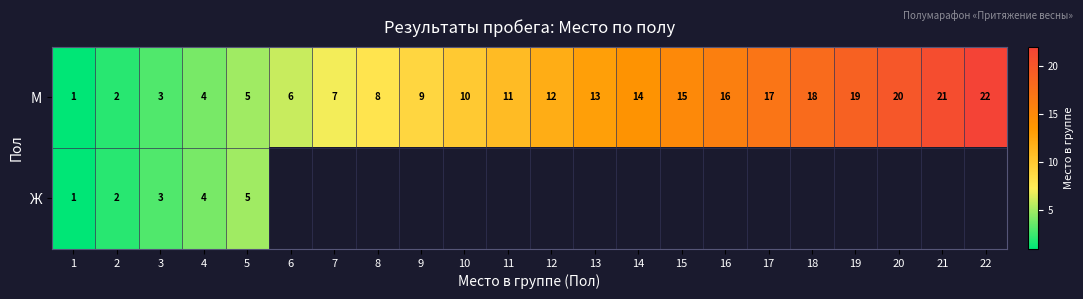

Which category has the highest value in the М series?

22